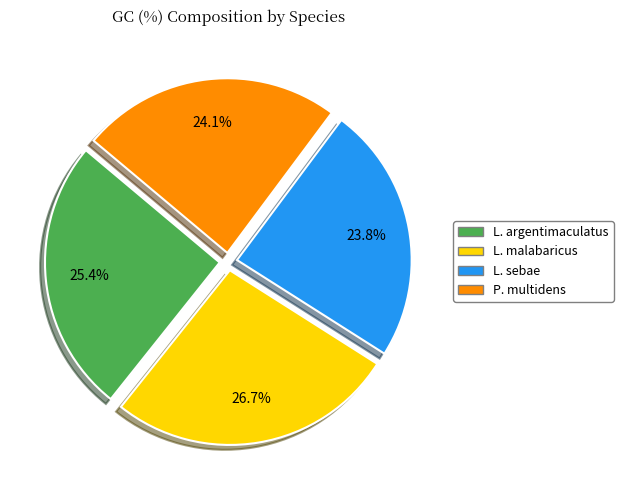

Is there any slice that represents more than half of the pie?

No